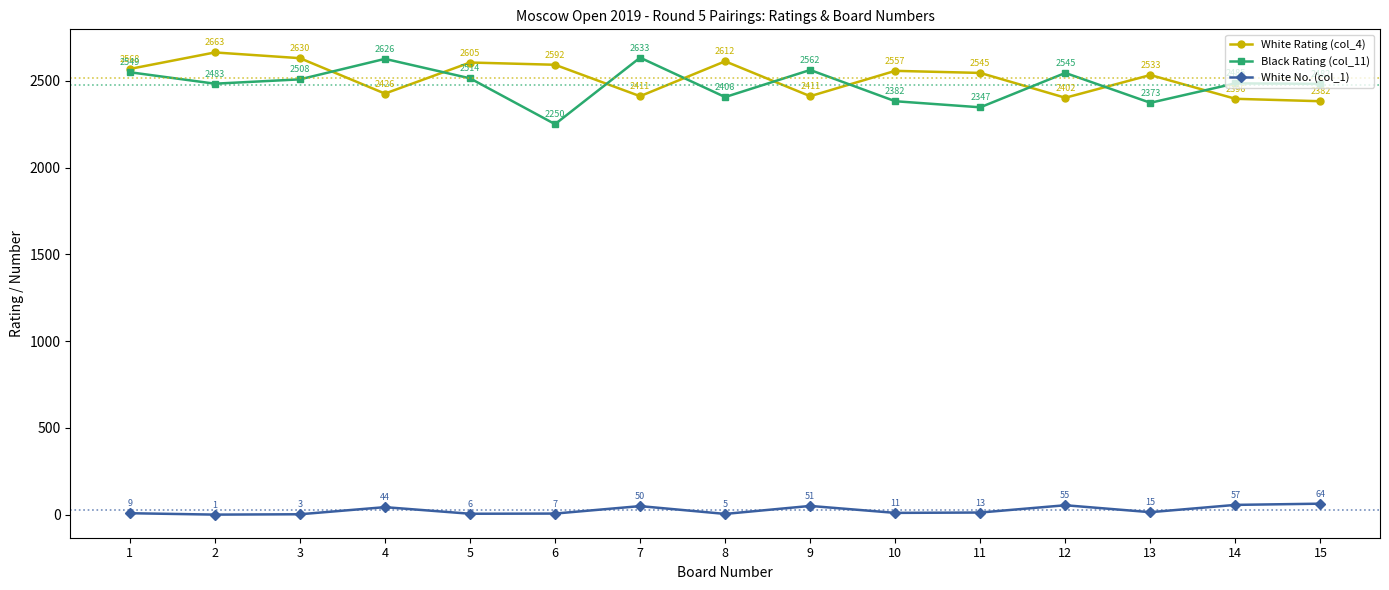

True or false: White Rating (col_4) and White No. (col_1) cross at least once.

False